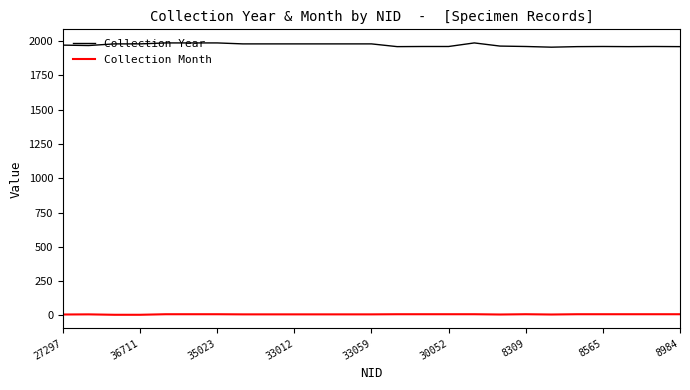

Which series has the largest range (max minus min)?

Collection Year